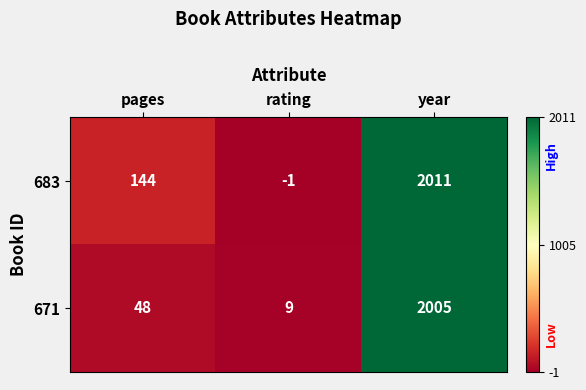

At how many categories does at least one series exceed 675?

1